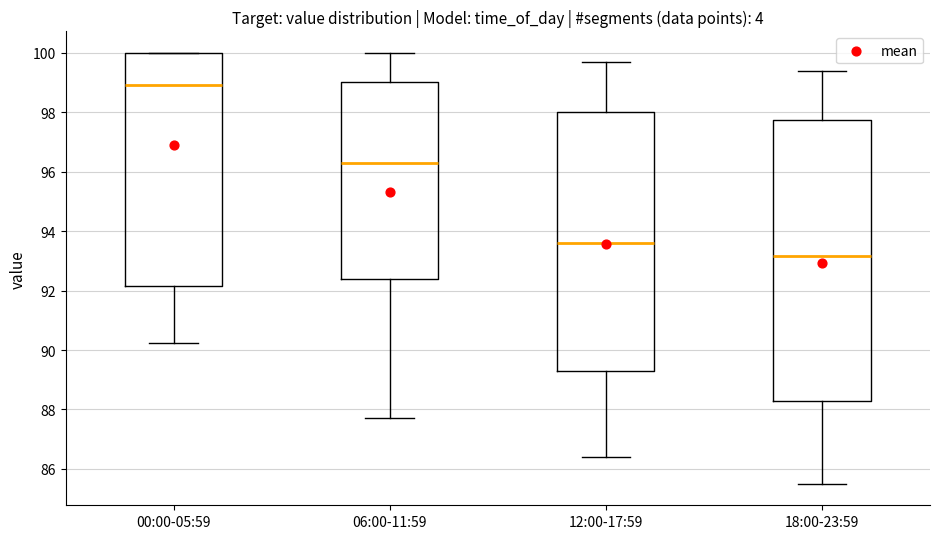

Which box has the lowest median line?

18:00-23:59